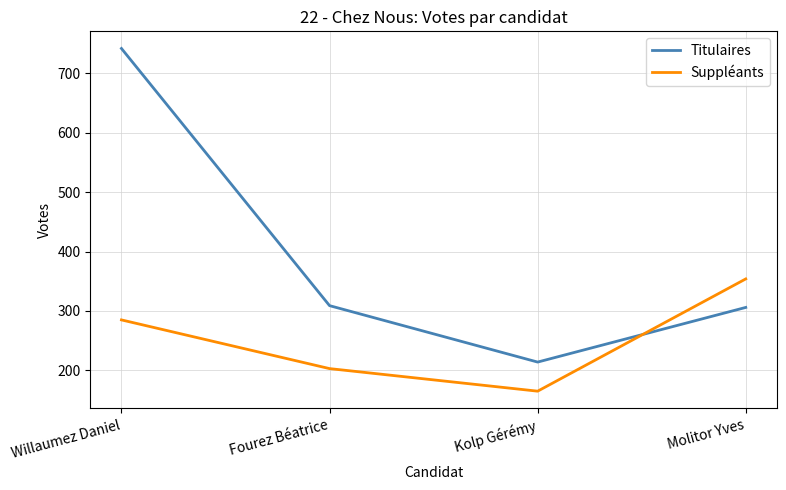

Which category has the highest value in the Titulaires series?

Willaumez Daniel